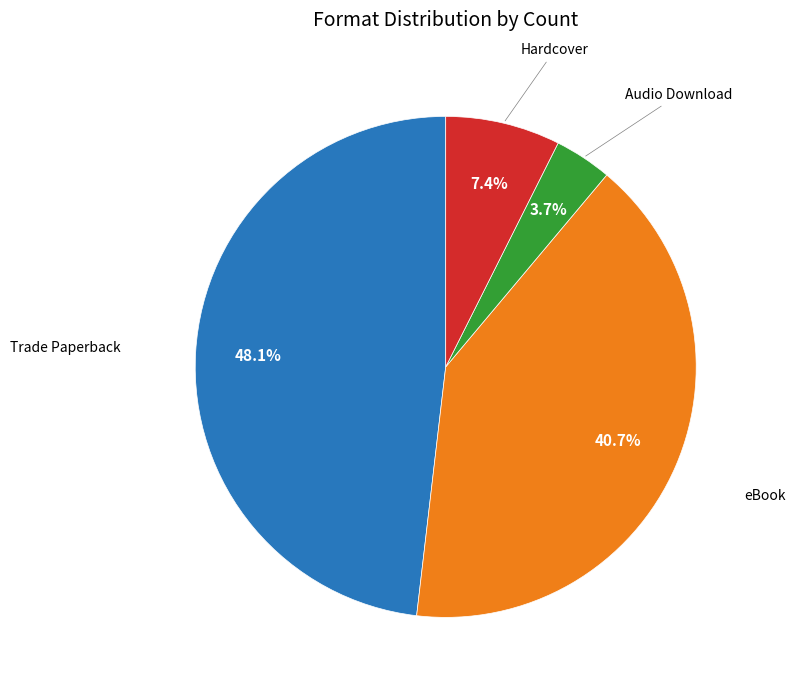

Does any single category account for the majority?

No